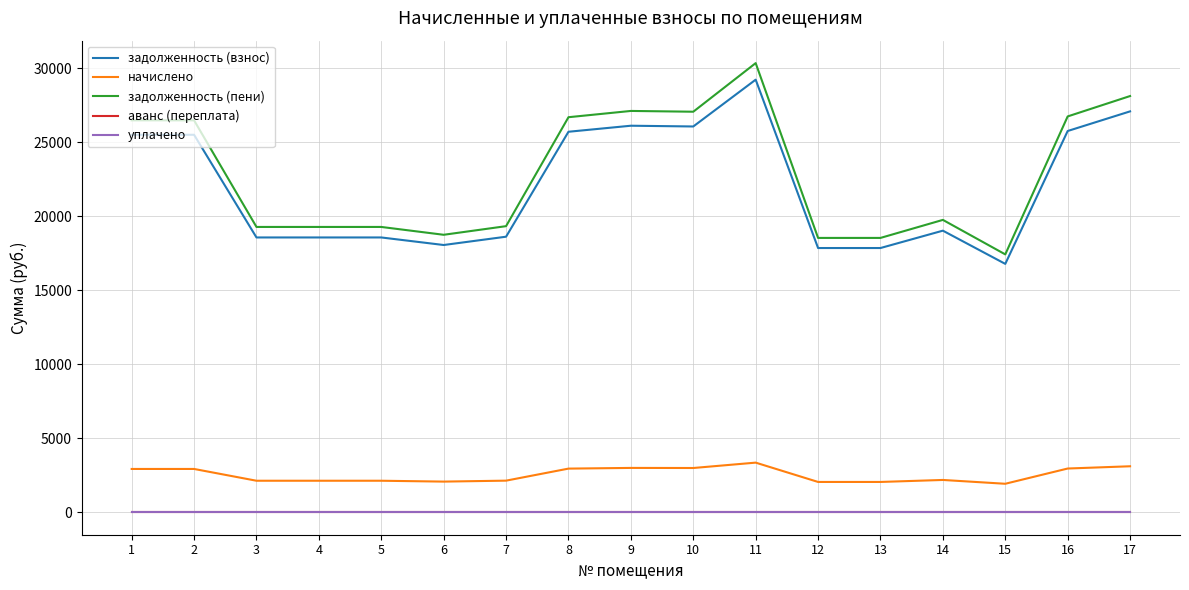

At which label is начислено closest to 2638?

1